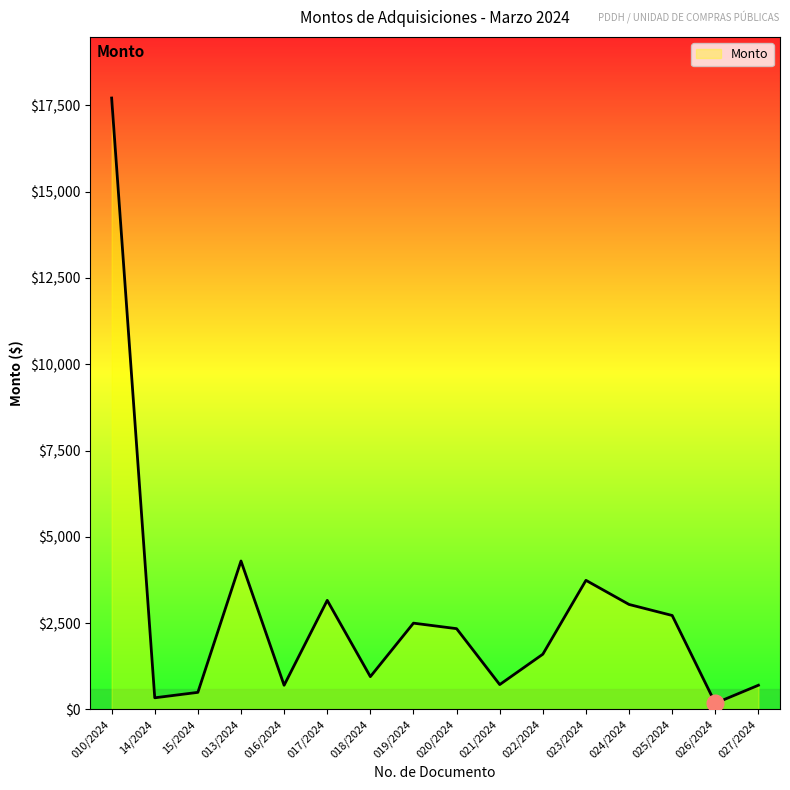

Which label corresponds to the largest value in the chart?

010/2024